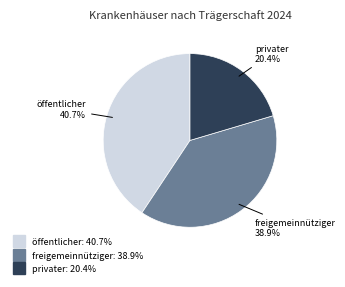

Rank the categories by value from lowest to highest.

privater, freigemeinnütziger, öffentlicher